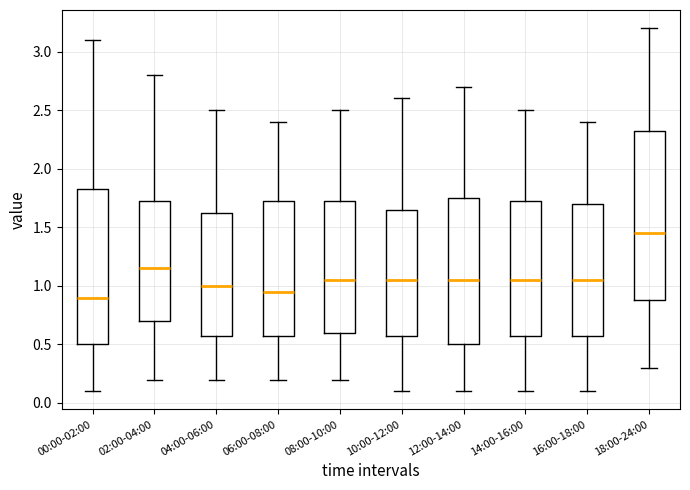

Which box has the highest median line?

18:00-24:00